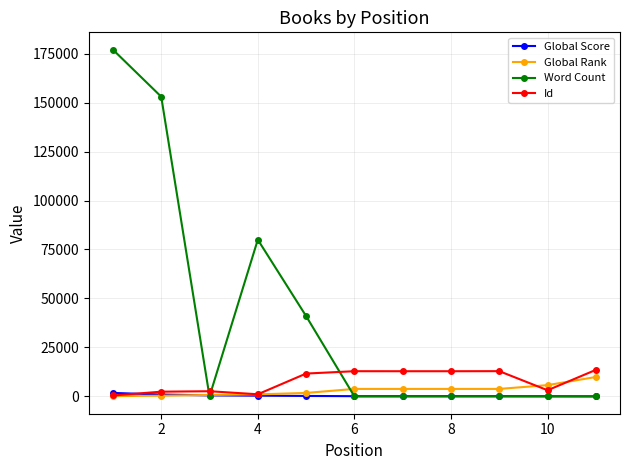

Count the number of categories in the chart.

11